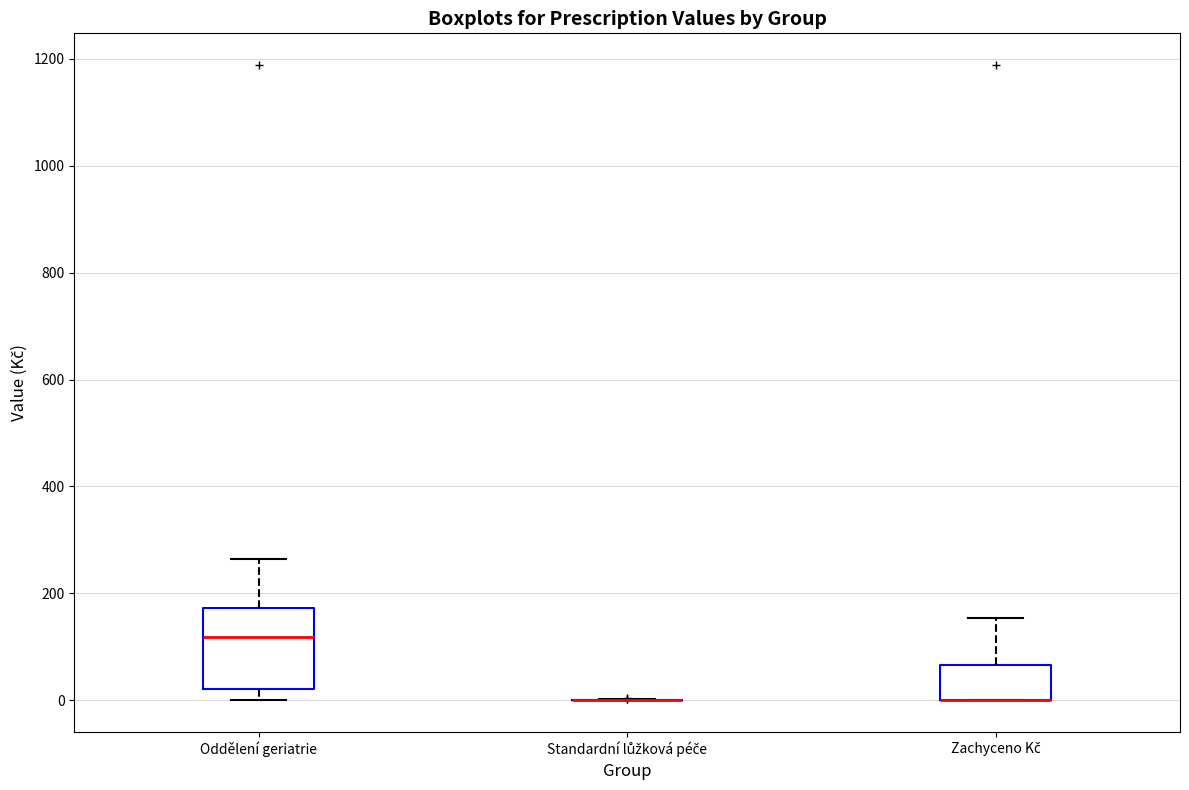

Comparing the boxes themselves (not the whiskers), which one is the tallest?

Oddělení geriatrie